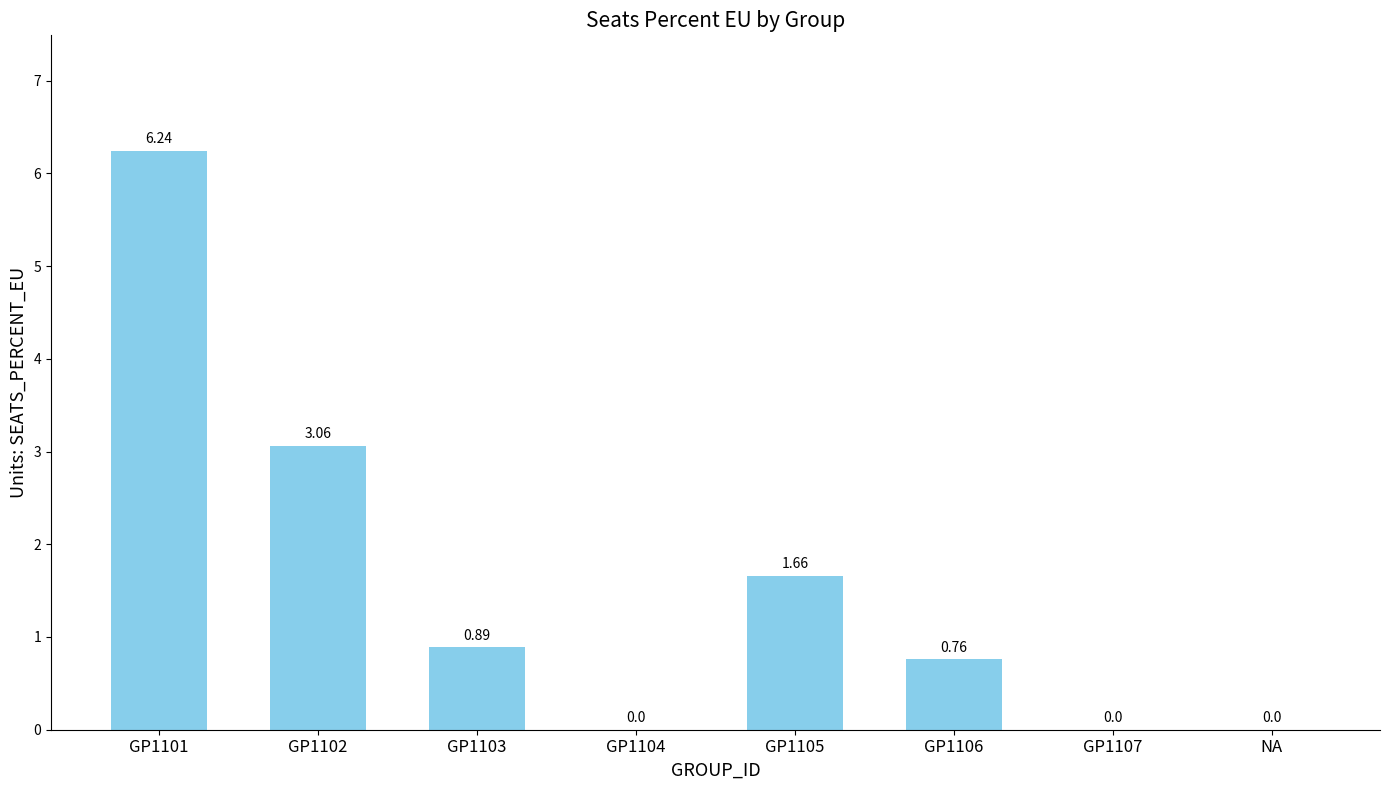

What is the sum of all values?

12.6